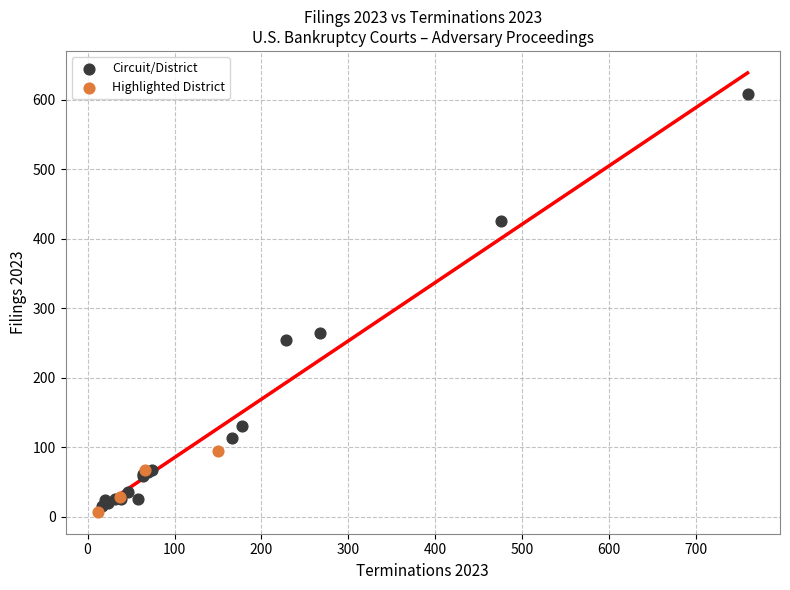

Which series contains the lowest Y value?

Highlighted District